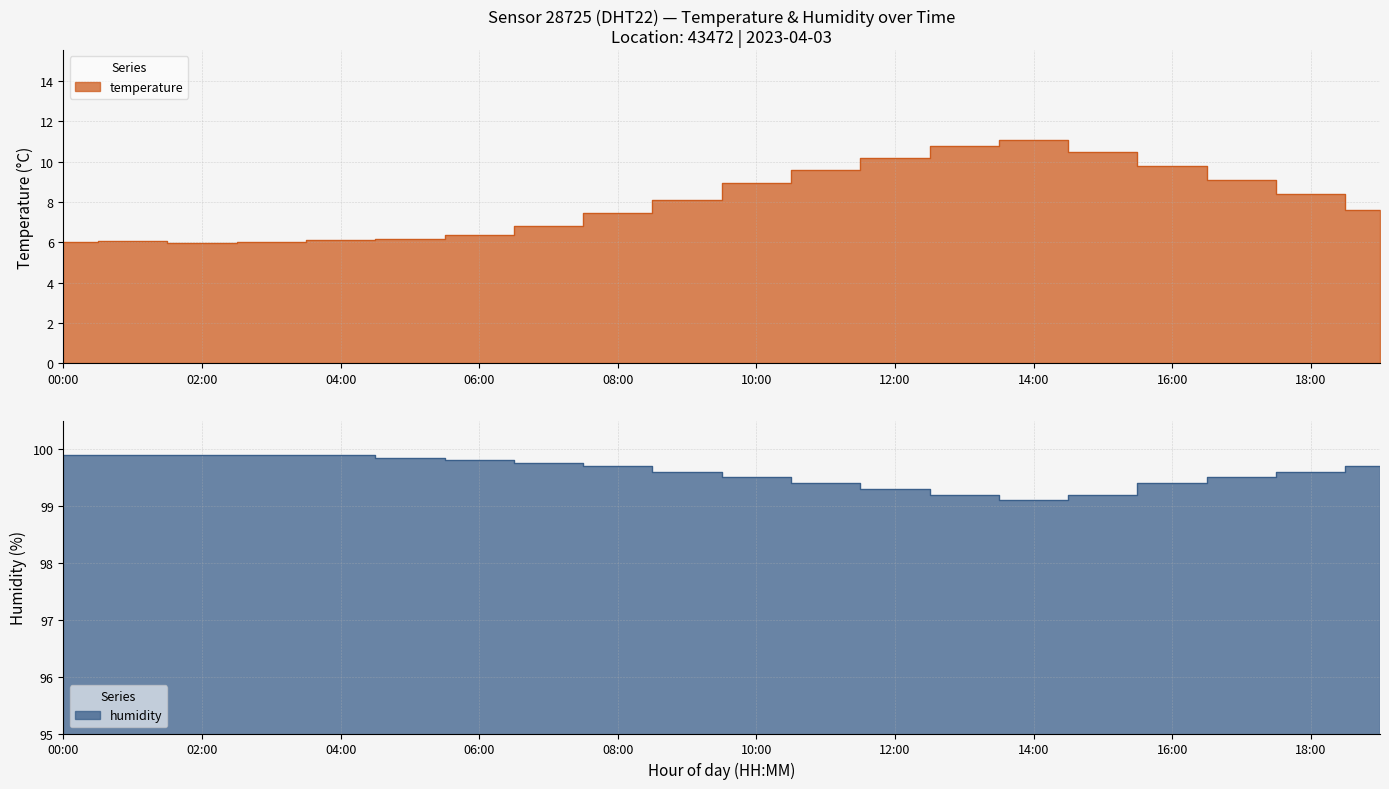

Which series has the widest spread of values?

temperature